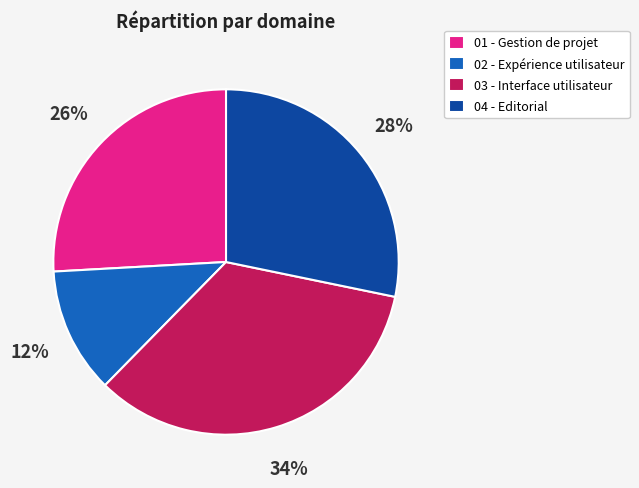

What is the smallest slice in the pie chart?

02 - Expérience utilisateur